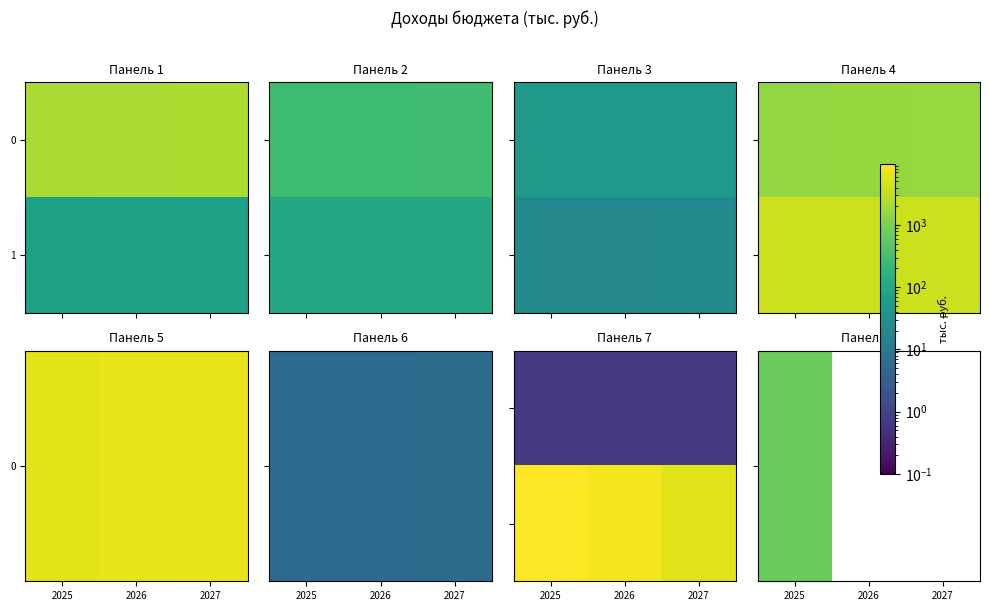

At which category is the sum across all series the highest?

2025